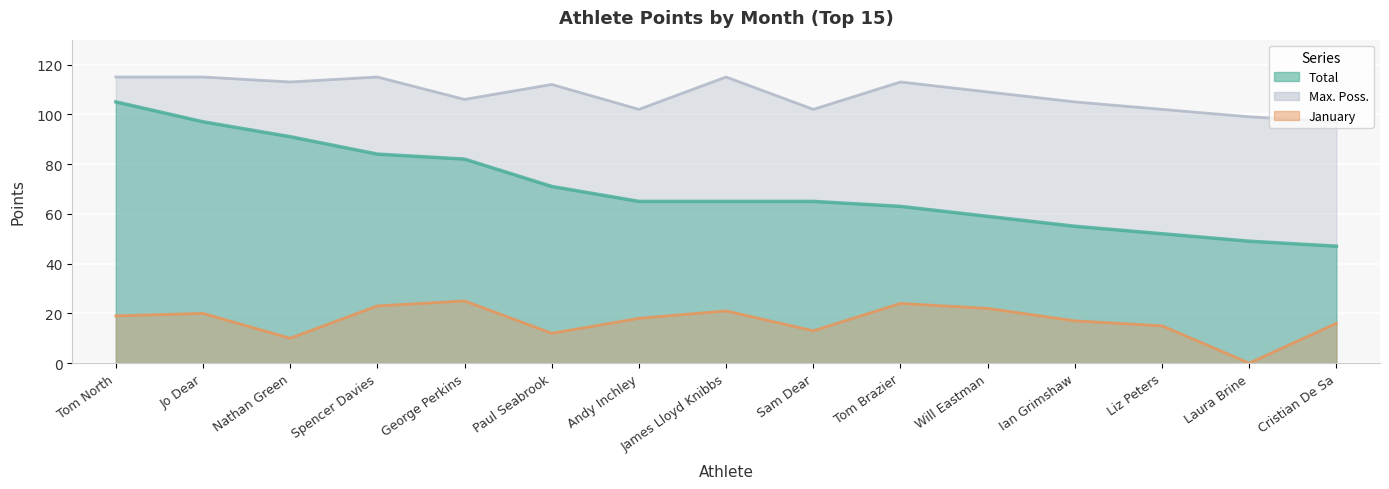

At which category is the sum across all series the highest?

Tom North